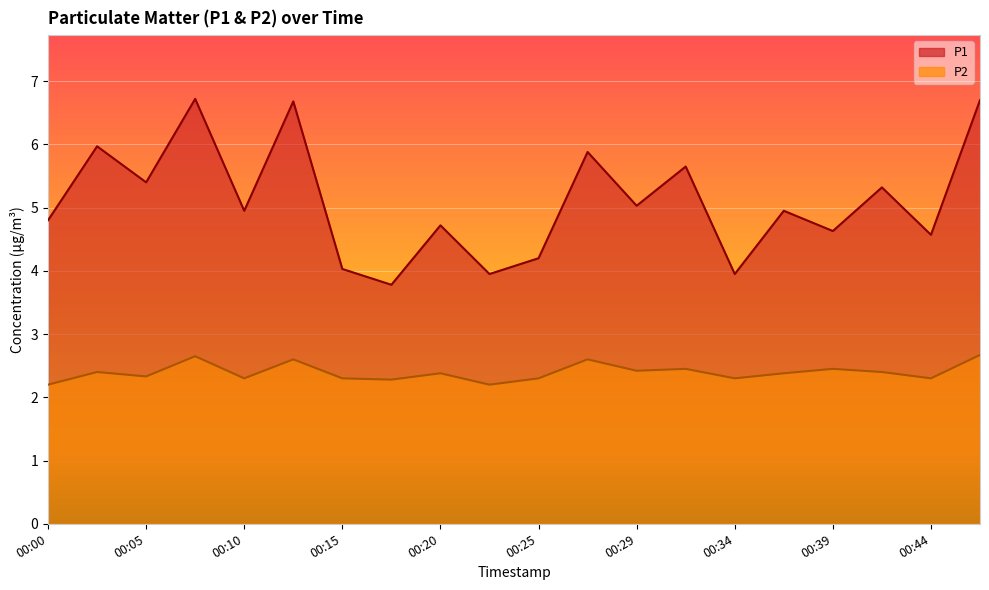

What are all the series names shown in the legend?

P1, P2